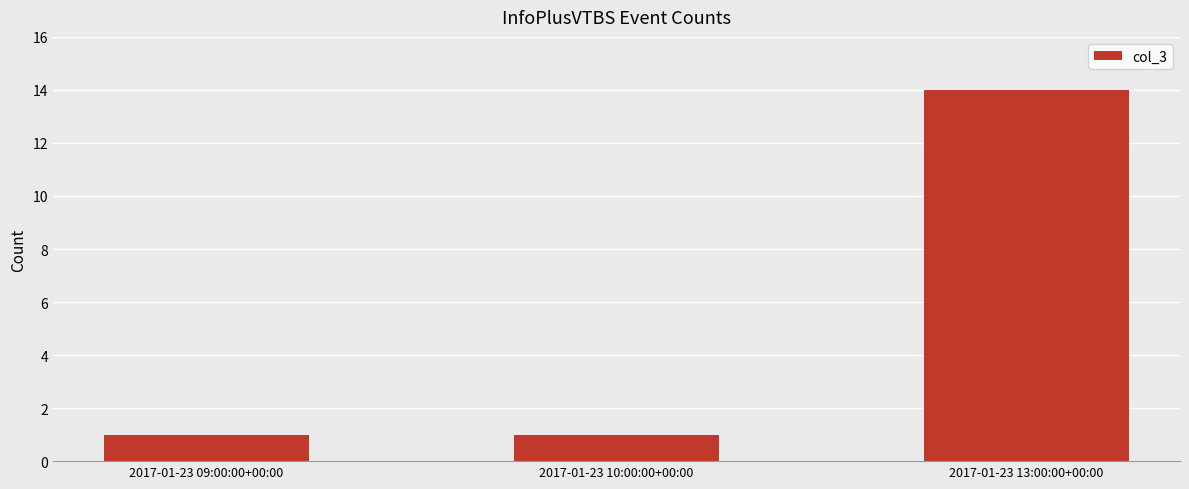

Which has a higher value, 2017-01-23 13:00:00+00:00 or 2017-01-23 10:00:00+00:00?

2017-01-23 13:00:00+00:00